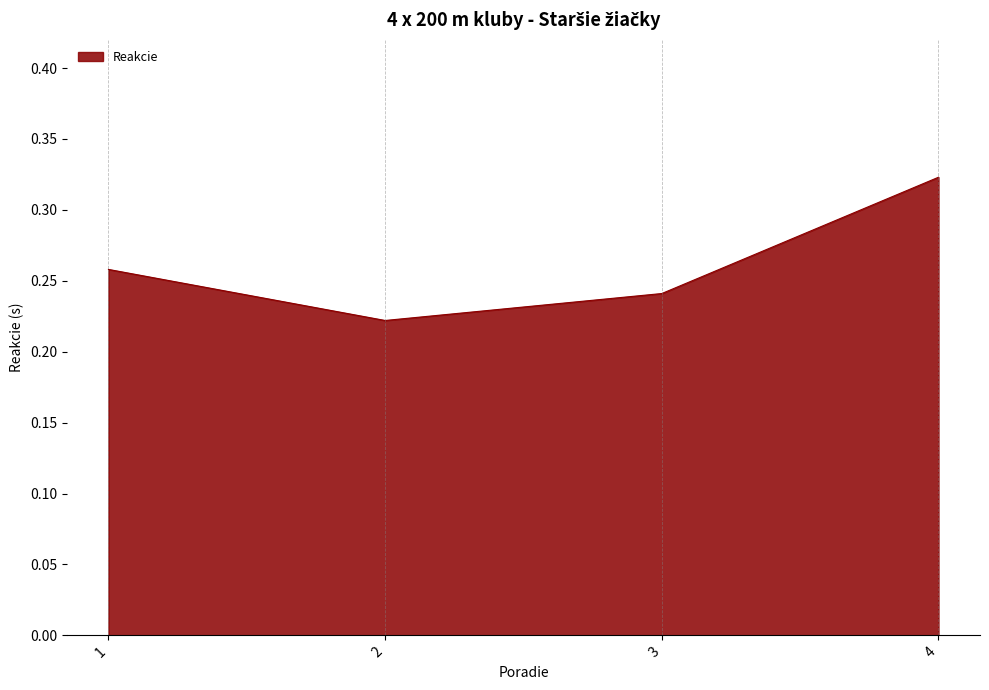

How many values are between 0 and 1?

4